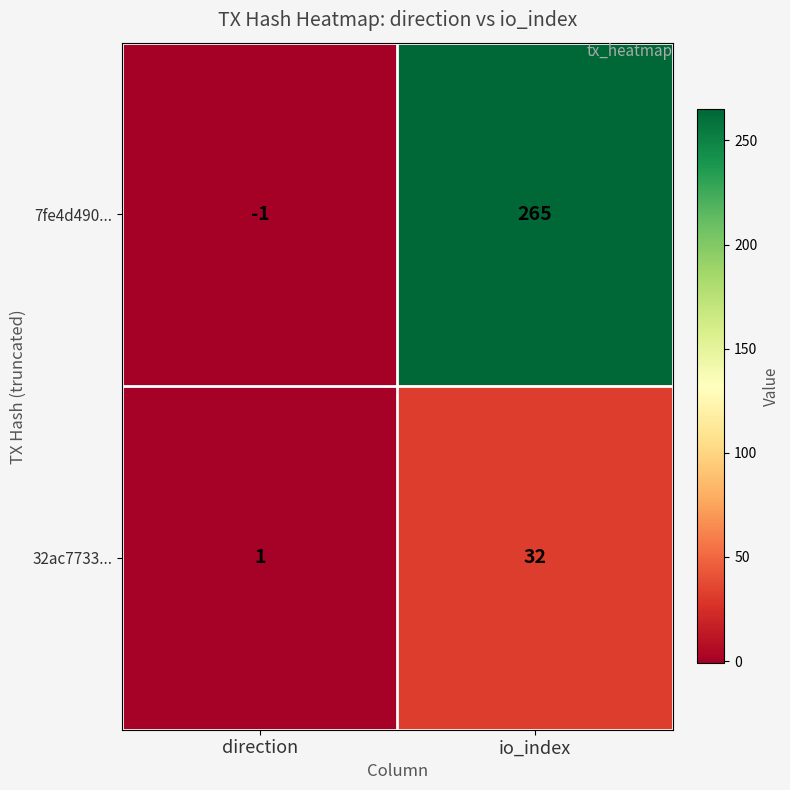

Where is 7fe4d490... nearest to the value 132?

direction